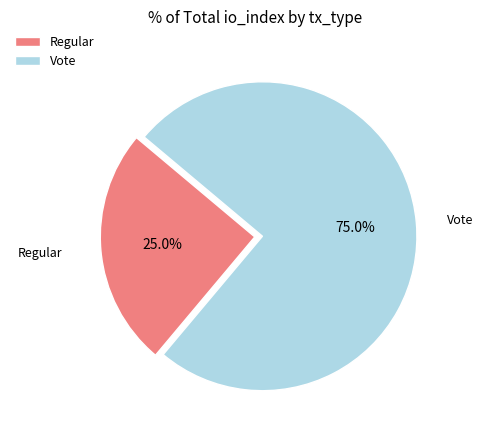

Is there any slice that represents more than half of the pie?

Yes